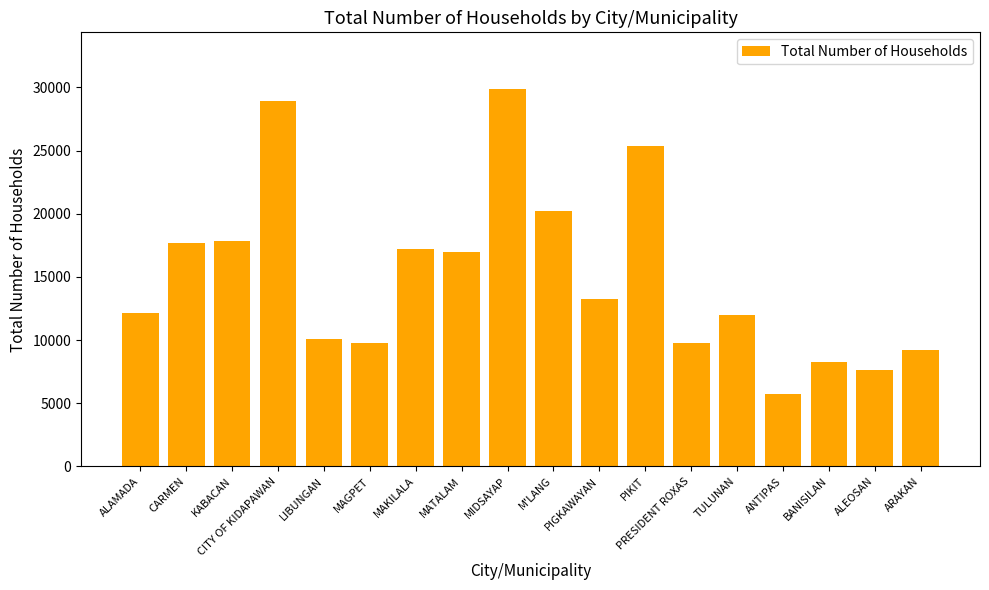

What is the smallest value displayed?

5694